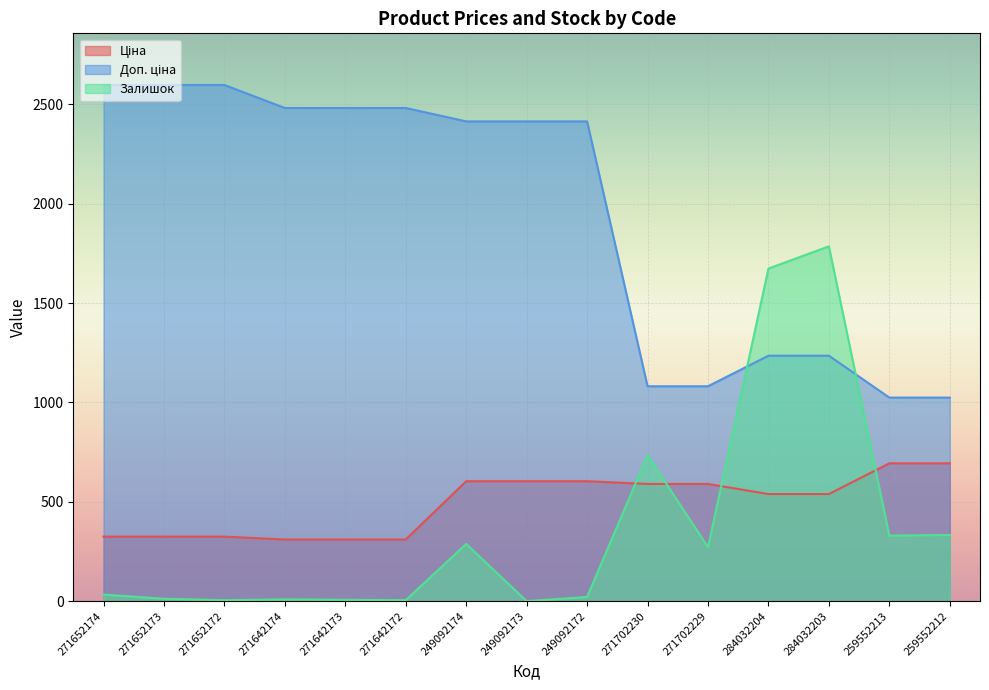

How many values in Залишок are above zero?

14